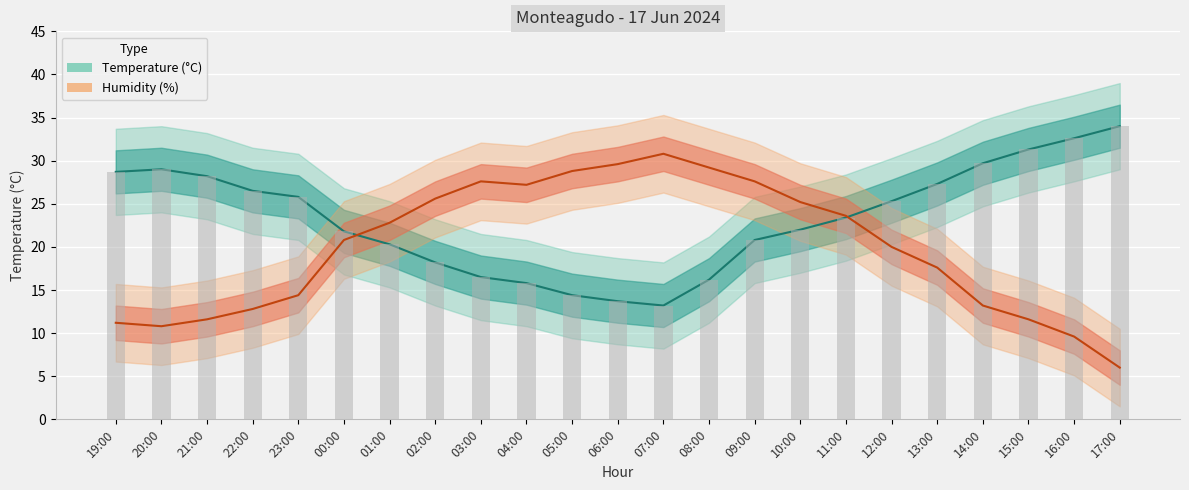

What is the highest value of the Humidity (%) series?

30.8